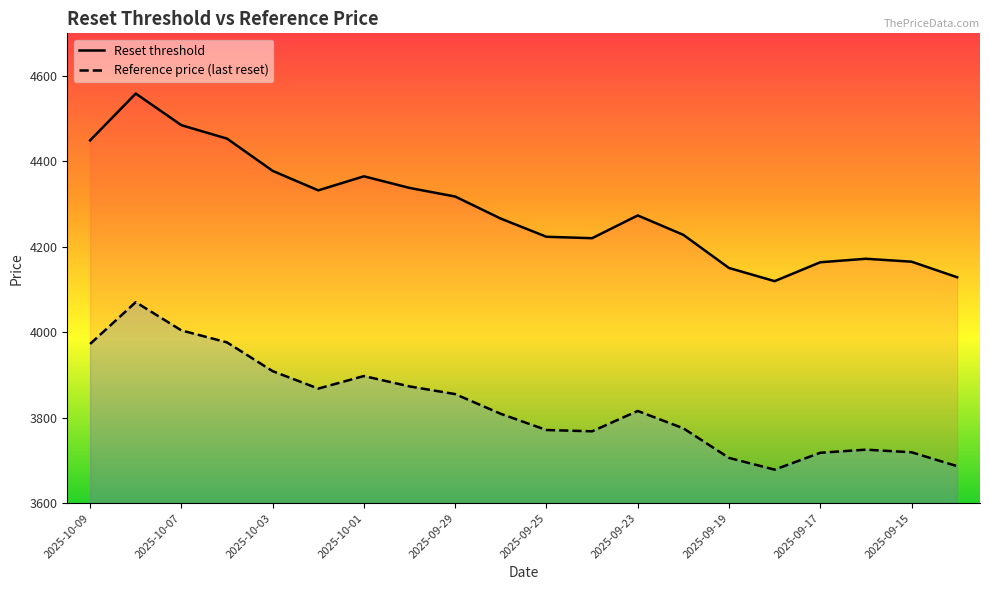

Which series has the largest total across all categories?

Reset threshold